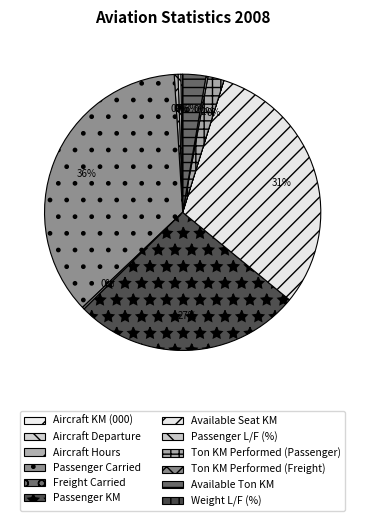

True or false: Weight L/F (%) accounts for 0% of the total.

True